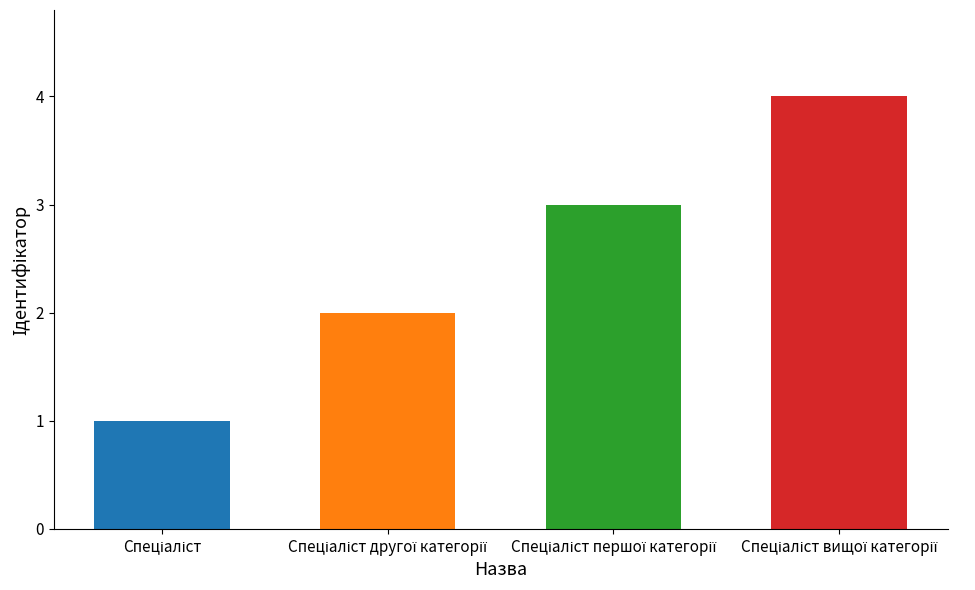

Count the number of categories in the chart.

4